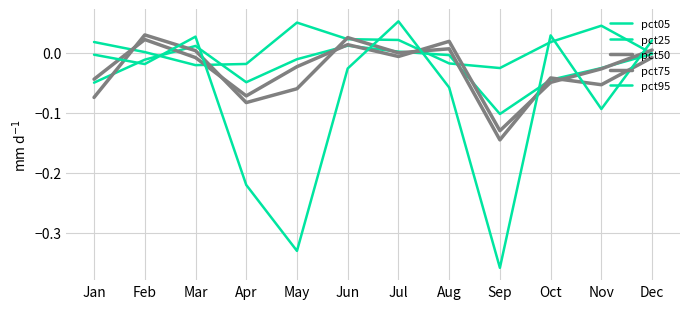

How many lines are shown in the chart?

5